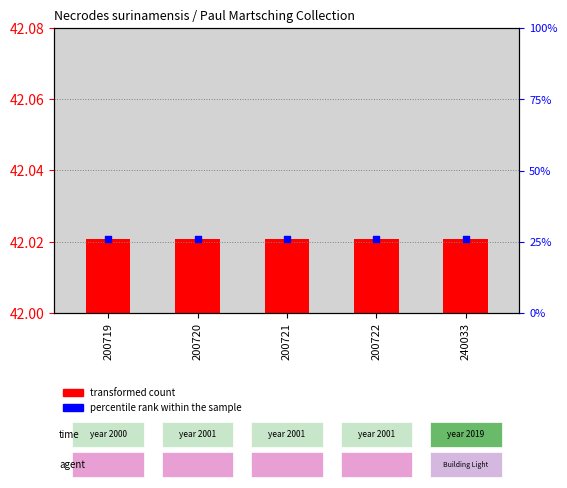

What is the total value across all series at 240033?

42.0